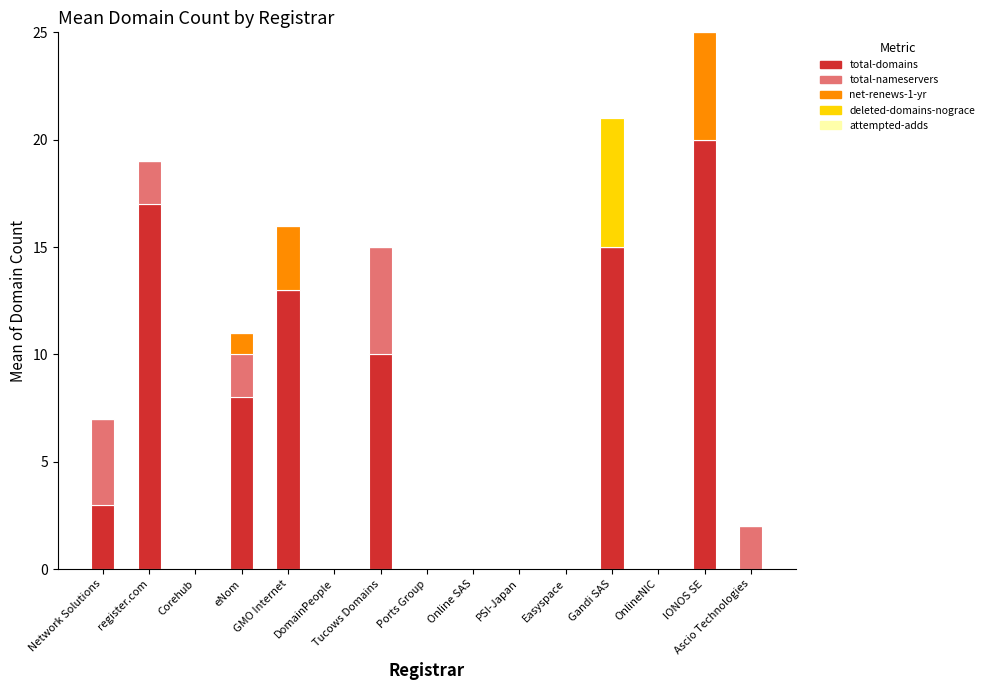

What is the highest value of the total-domains series?

20